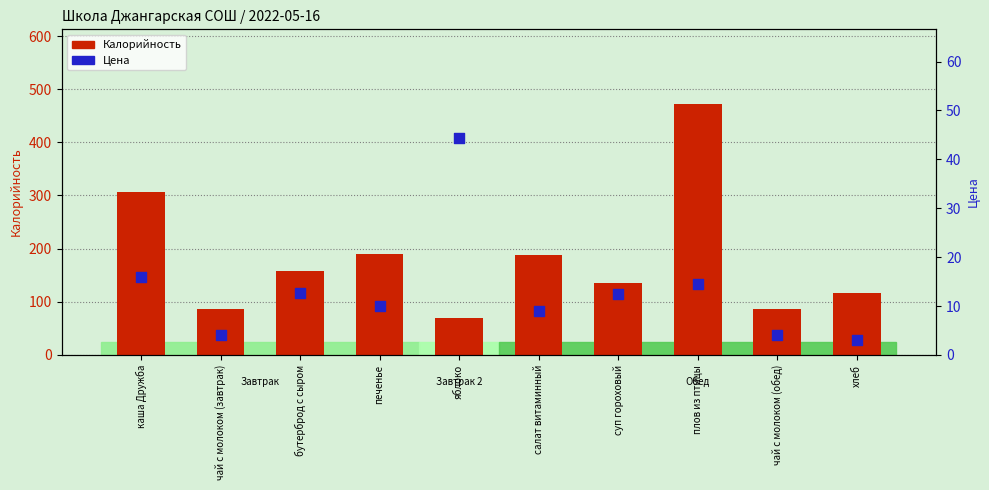

Which series reaches the minimum Y coordinate?

Цена